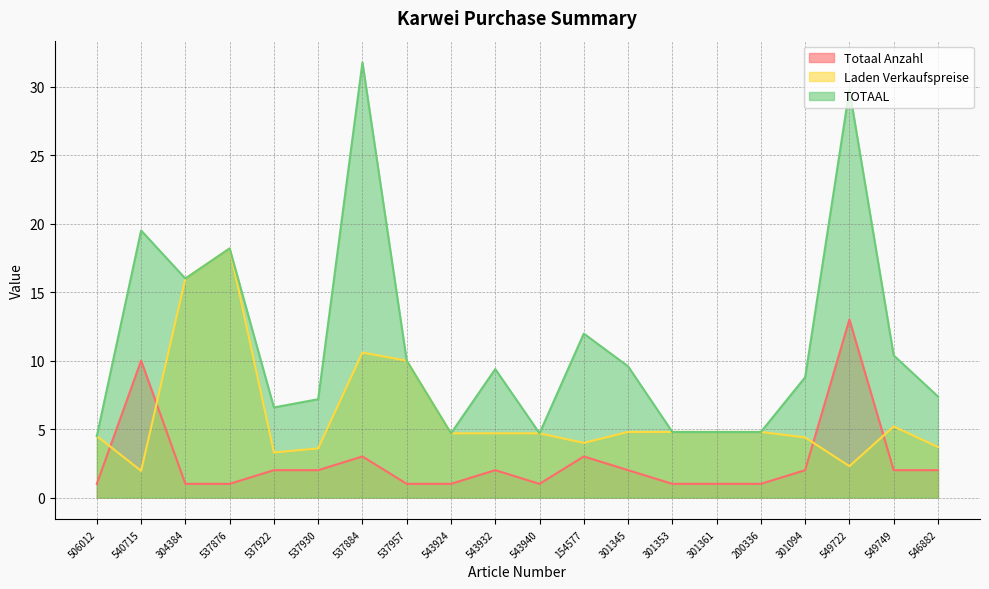

How many lines are shown in the chart?

3